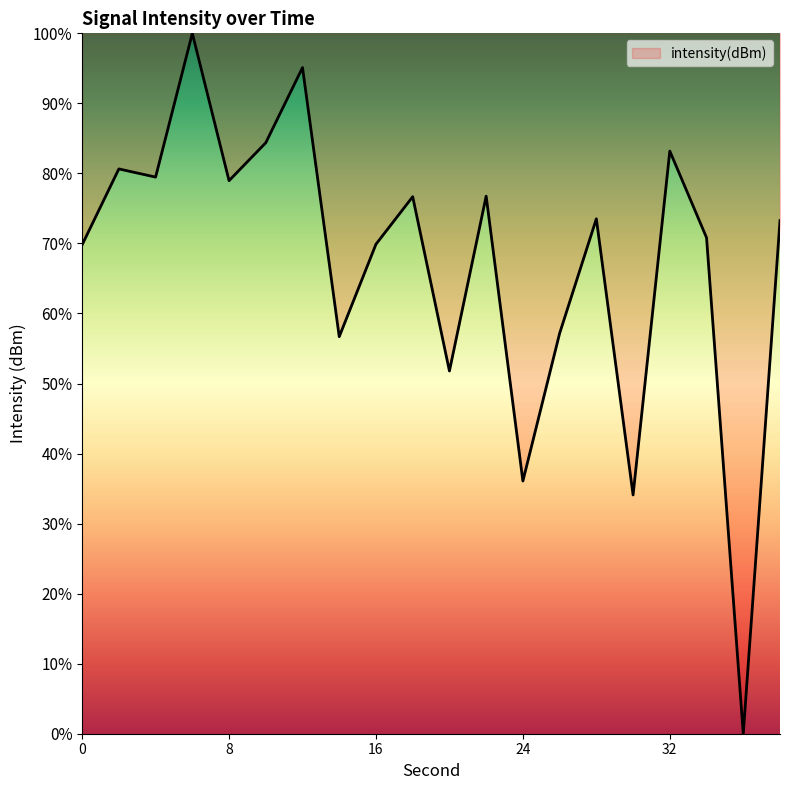

Does the chart have visible grid lines?

No